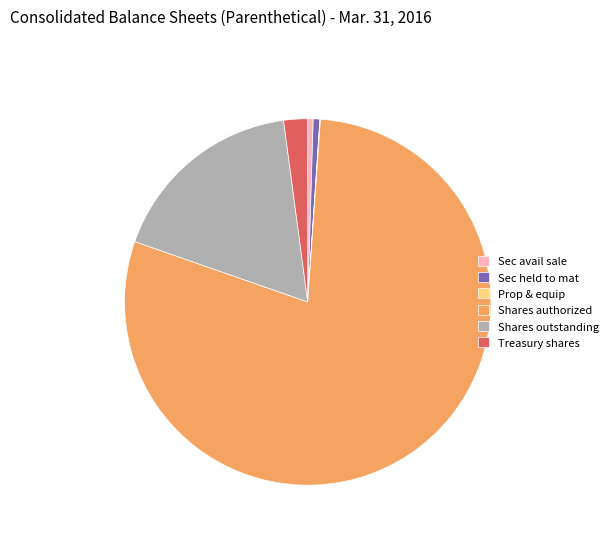

Which slice is the largest?

Shares authorized